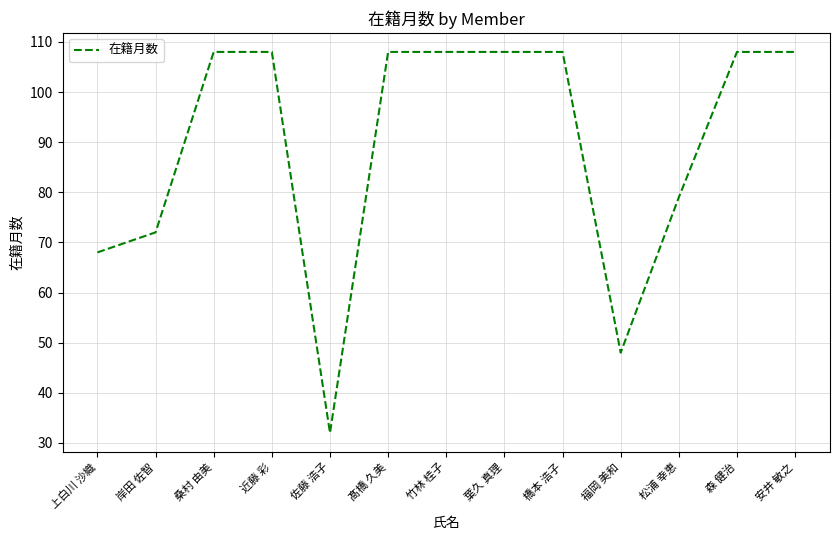

Is it true that the value at 近藤 彩 is 108?

True